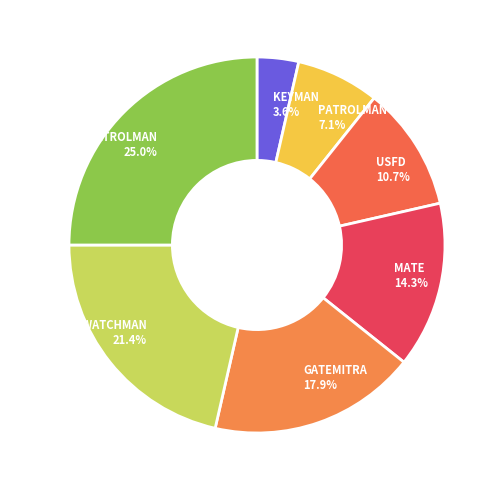

How many segments does this pie chart have?

7